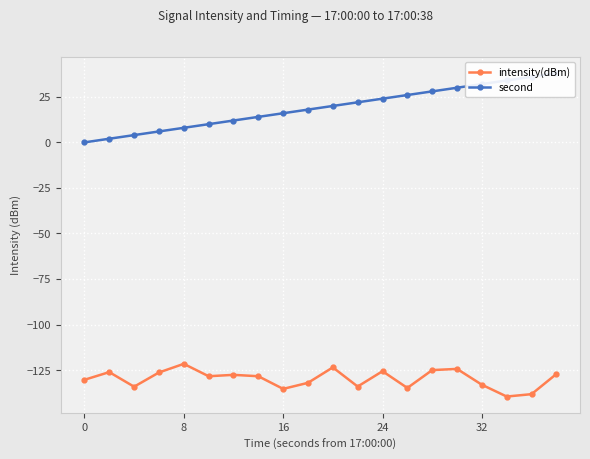

What is the greatest value displayed?

38.0